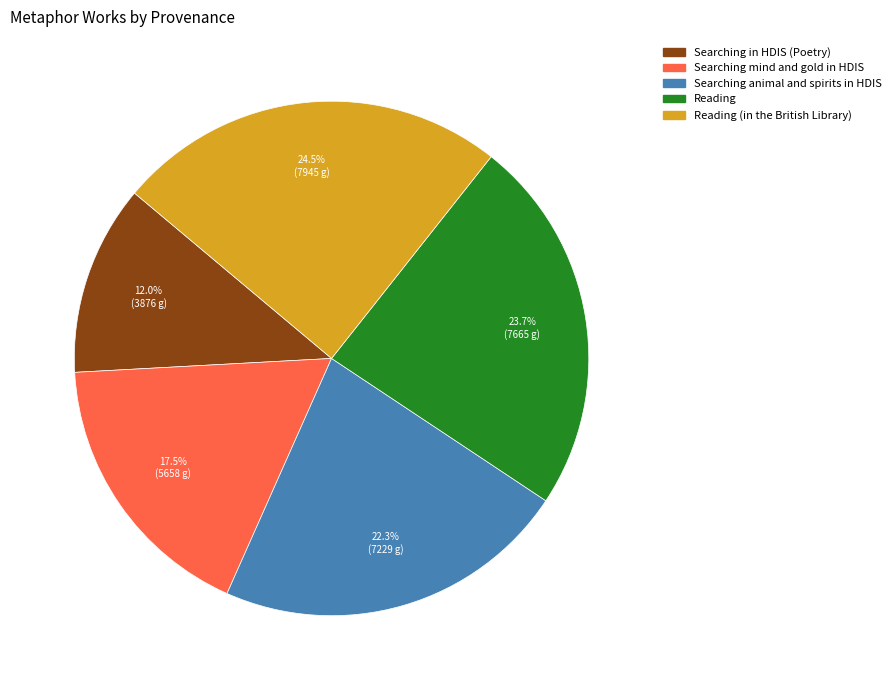

Is there any slice that represents more than half of the pie?

No